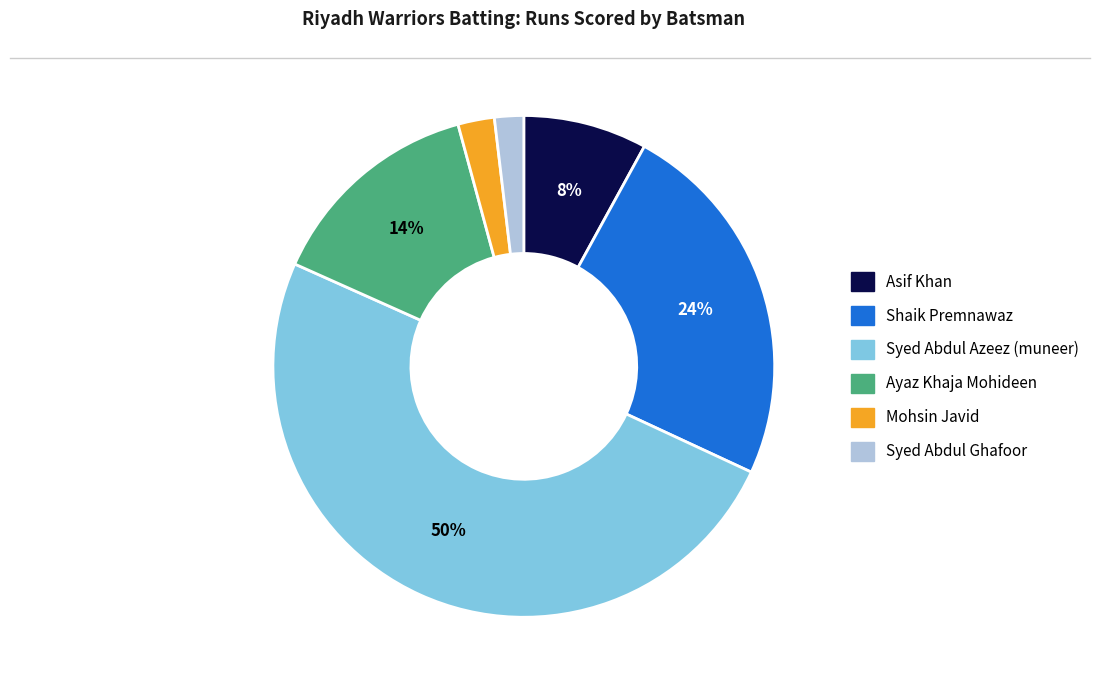

Is it true that Ayaz Khaja Mohideen is 3% of the pie?

False